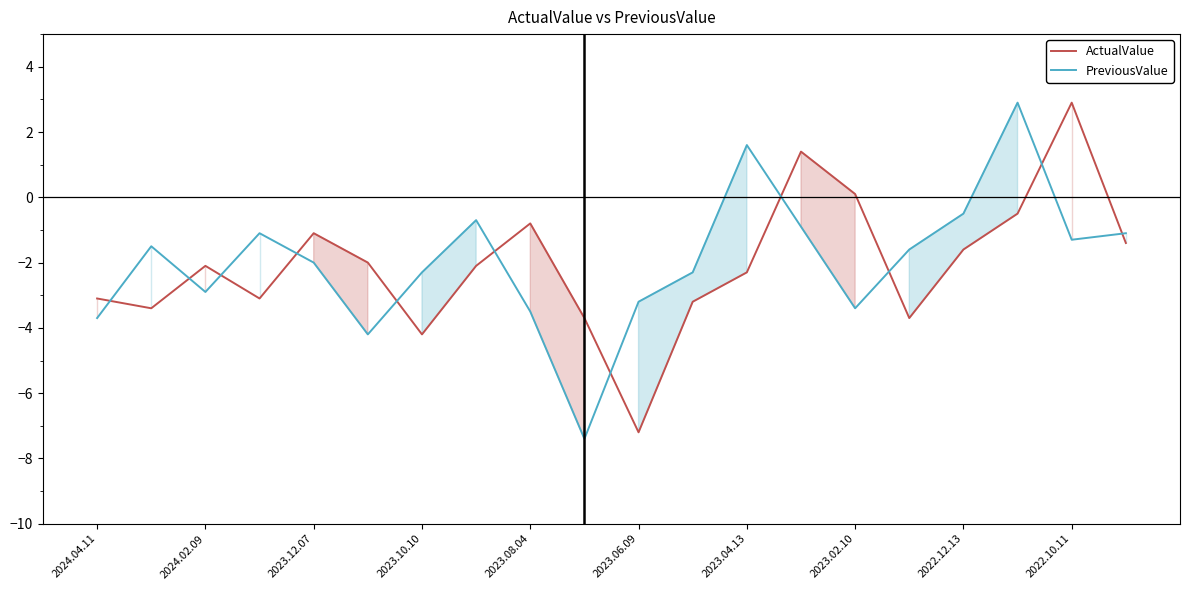

What is the minimum value for PreviousValue?

-7.4